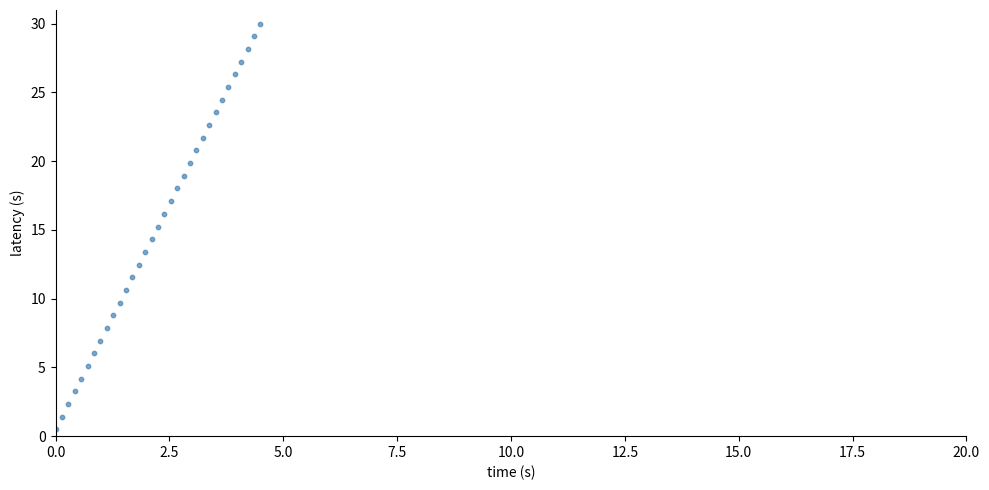

What is the range of Y values (max minus min)?

29.5